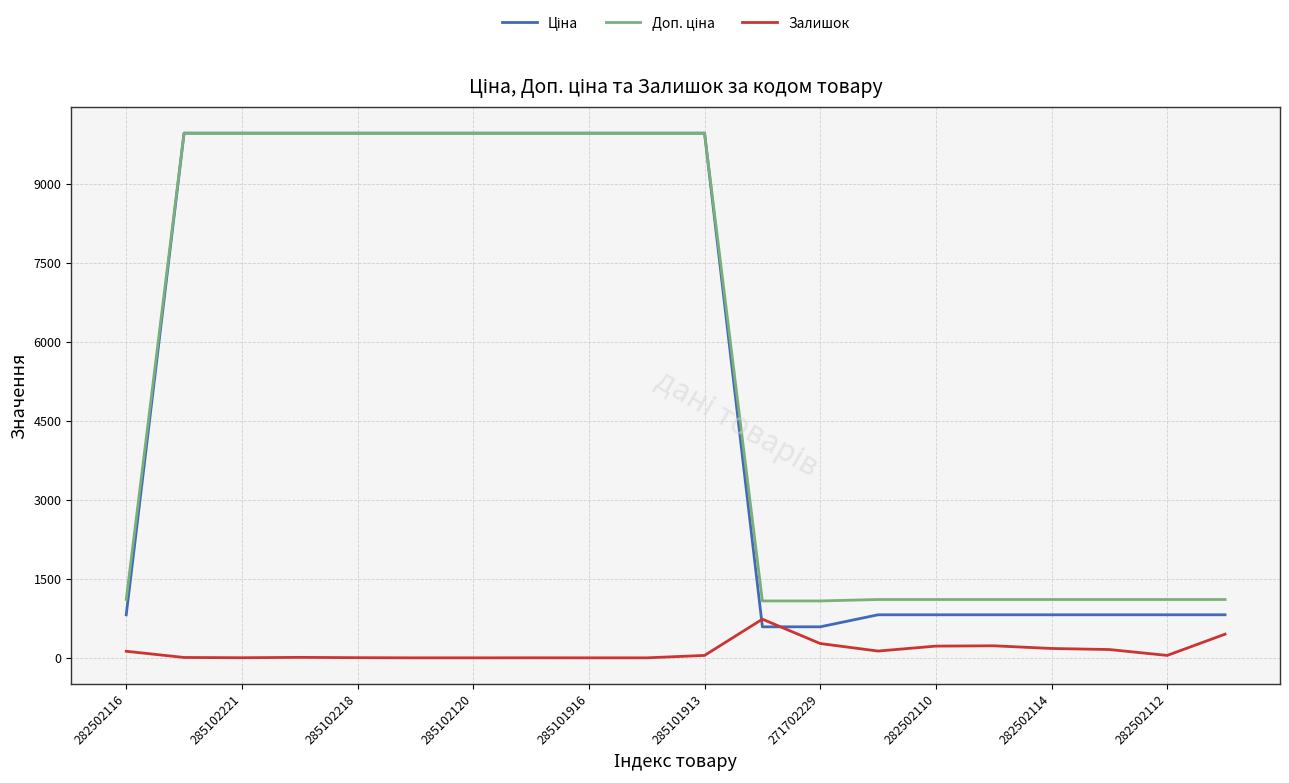

What is the greatest value displayed?

9975.0